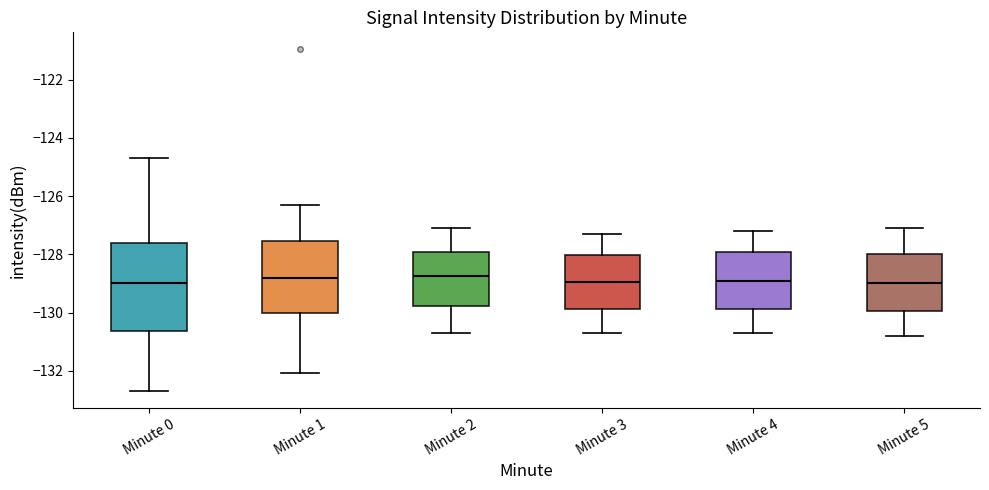

Where does the lower whisker of the box for Minute 2 end on the y-axis? The values are not printed on the chart, so give them approximately, as read against the axis.

-130.6